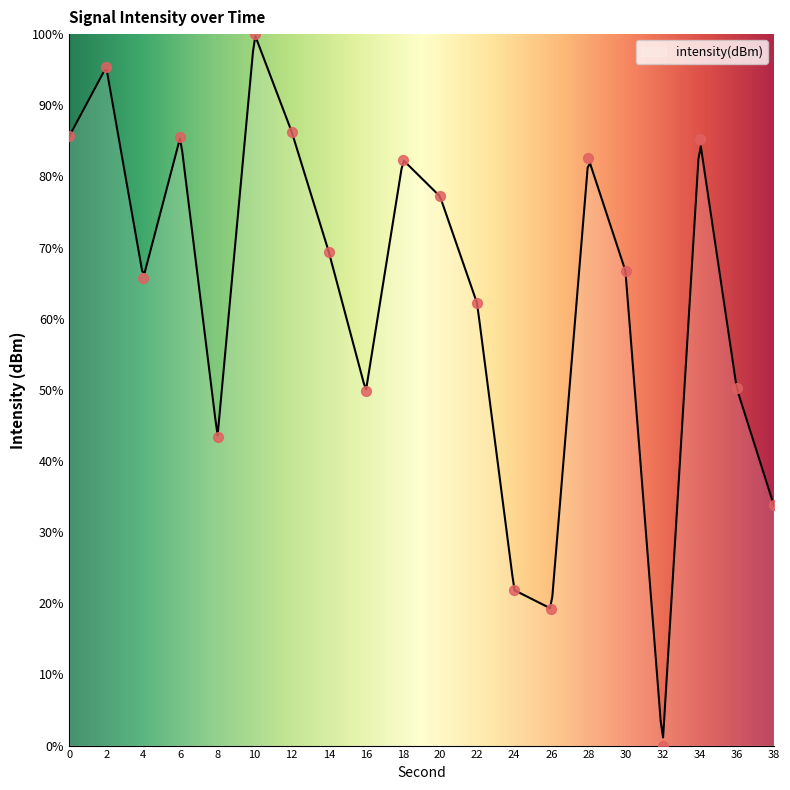

Which has a higher value, 38 or 26?

38